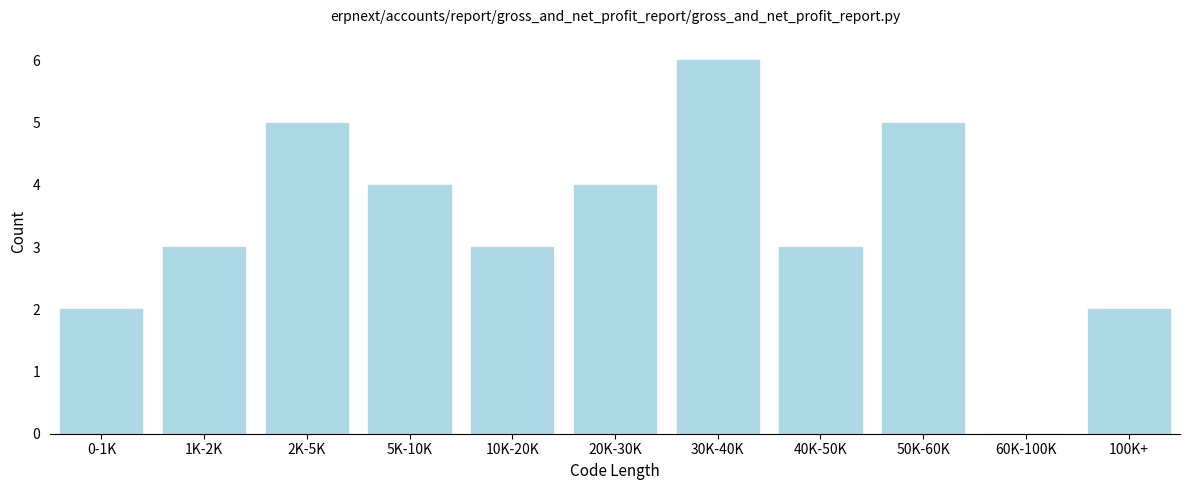

Reading left to right, what are all the values shown in this chart?

0-1K=2	1K-2K=3	2K-5K=5	5K-10K=4	10K-20K=3	20K-30K=4	30K-40K=6	40K-50K=3	50K-60K=5	60K-100K=0	100K+=2